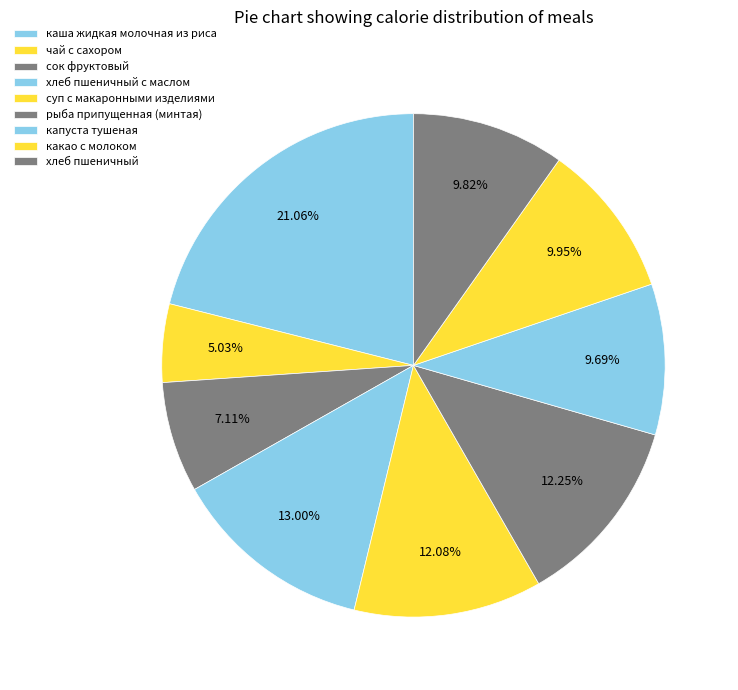

To the nearest percent, what is the average slice percentage?

11%